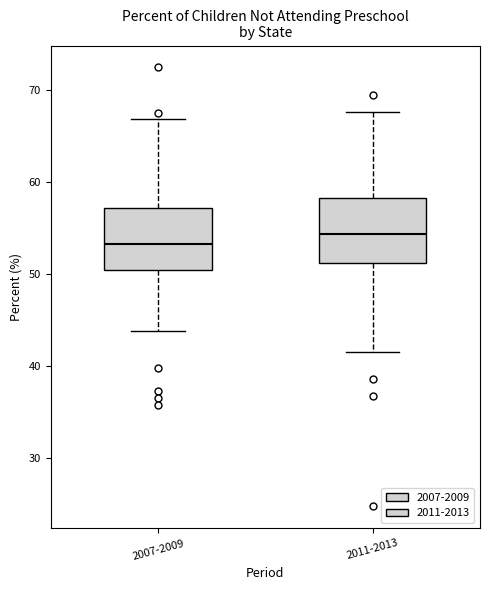

Reading left to right, transcribe this box plot: for each box, give where its median line is, the range the box spans, and where its two whiskers end, as read against the y-axis. The values are not printed on the chart, so give them approximately, as read against the axis.

2007-2009: median 53, box 51 to 57, whiskers 44 to 67
2011-2013: median 54, box 51 to 58, whiskers 42 to 68